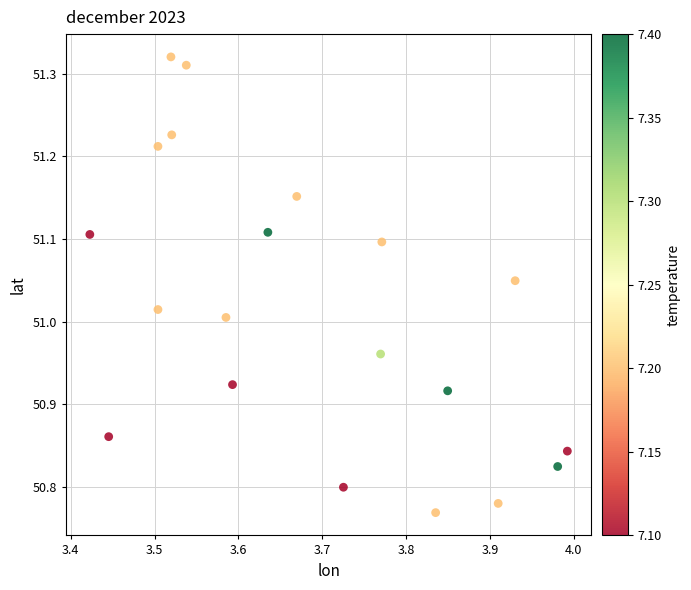

What is the range of Y values (max minus min)?

0.6